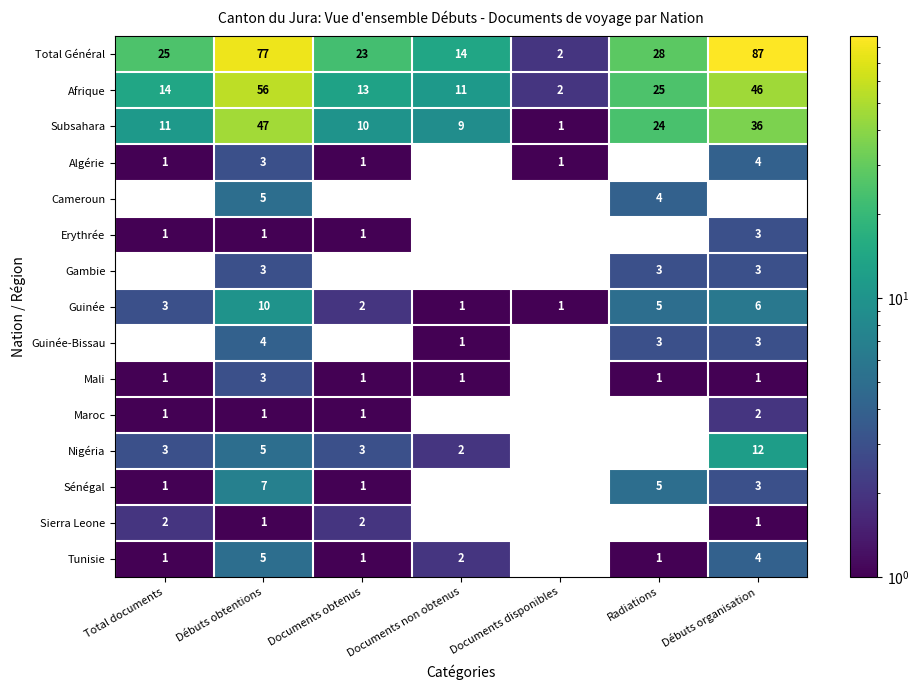

The Subsahara series shows 24 at Radiations. True or false?

True